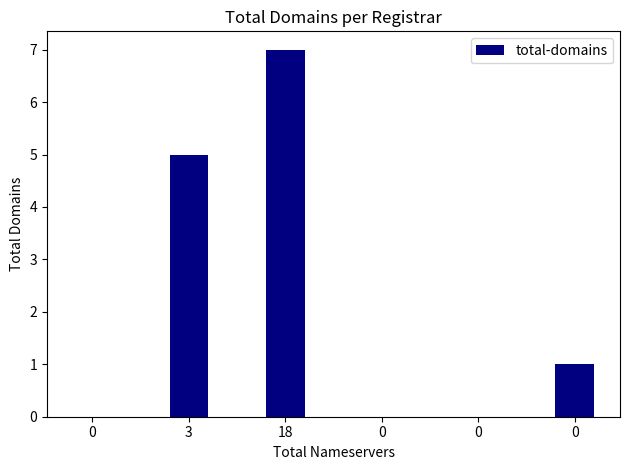

How many categories are shown in the chart?

6